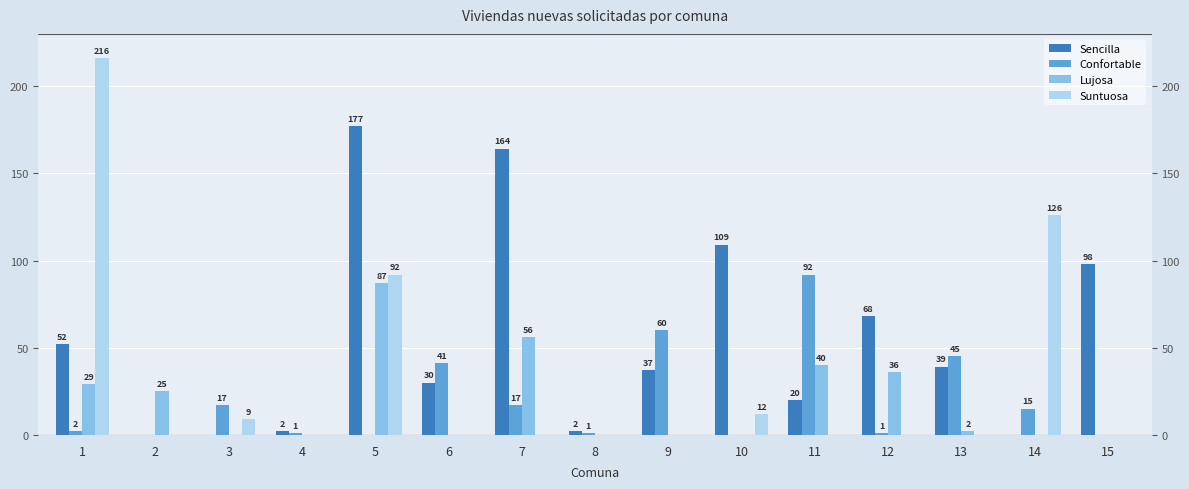

What is the average value of the Sencilla series?

53